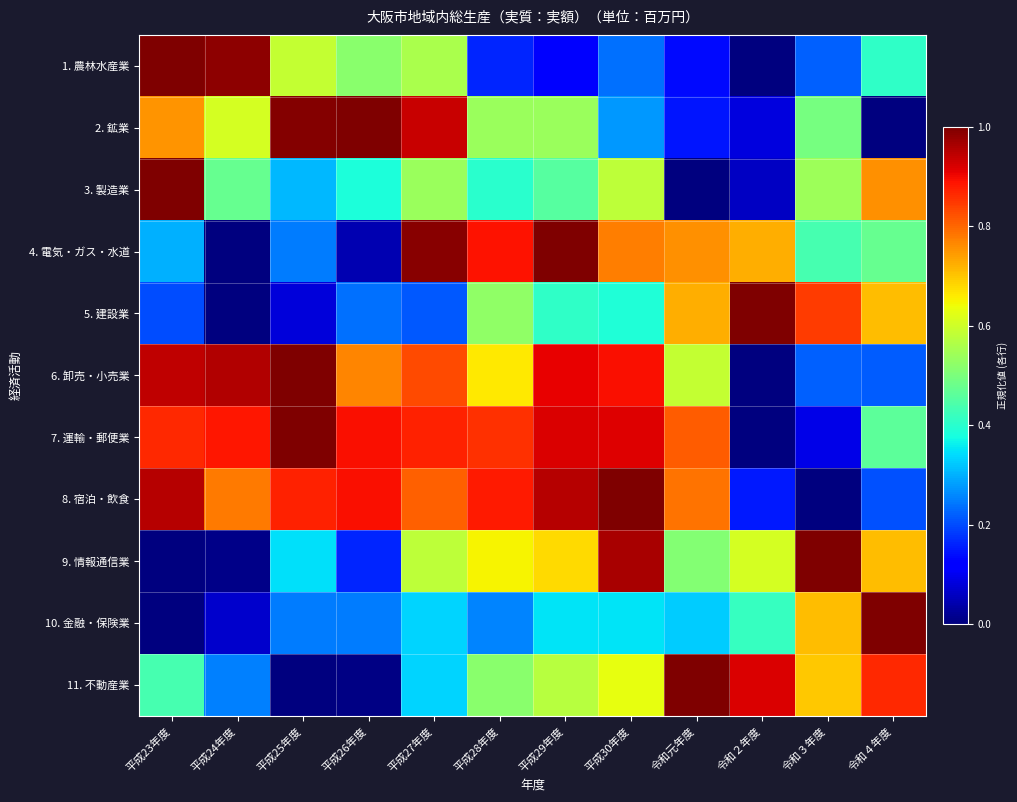

At which category does the chart reach its peak across all series?

平成23年度